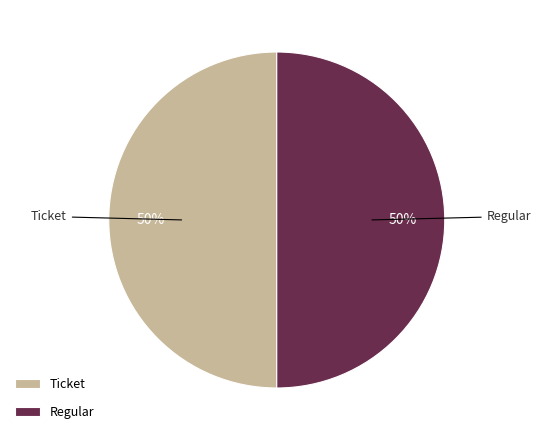

To the nearest percent, what is the combined percentage of Regular and Ticket?

100%